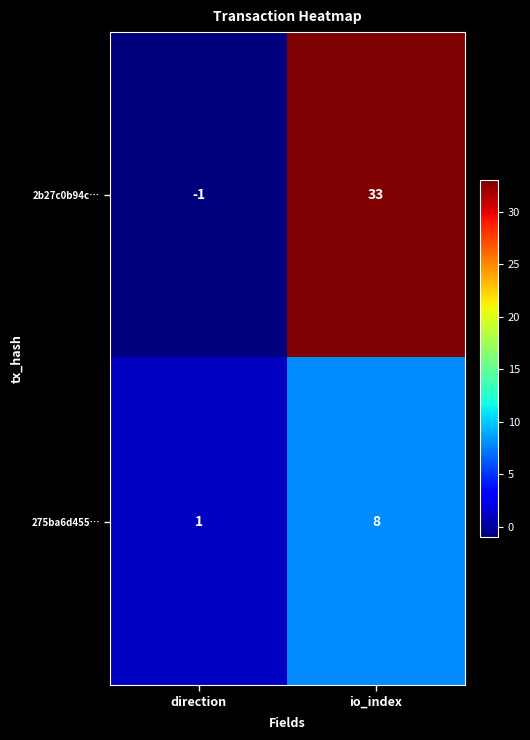

What is the maximum value shown in the chart?

33